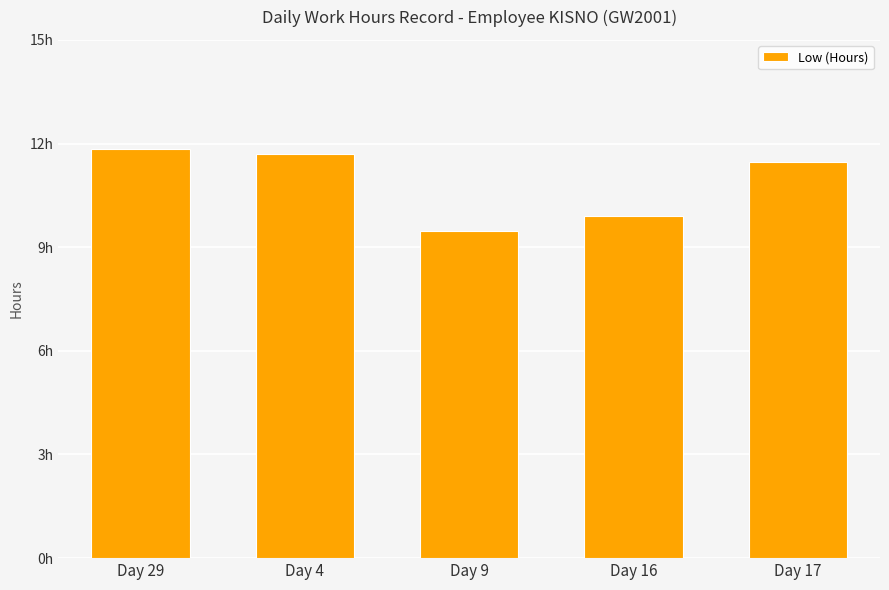

What position from the left is Day 16?

4